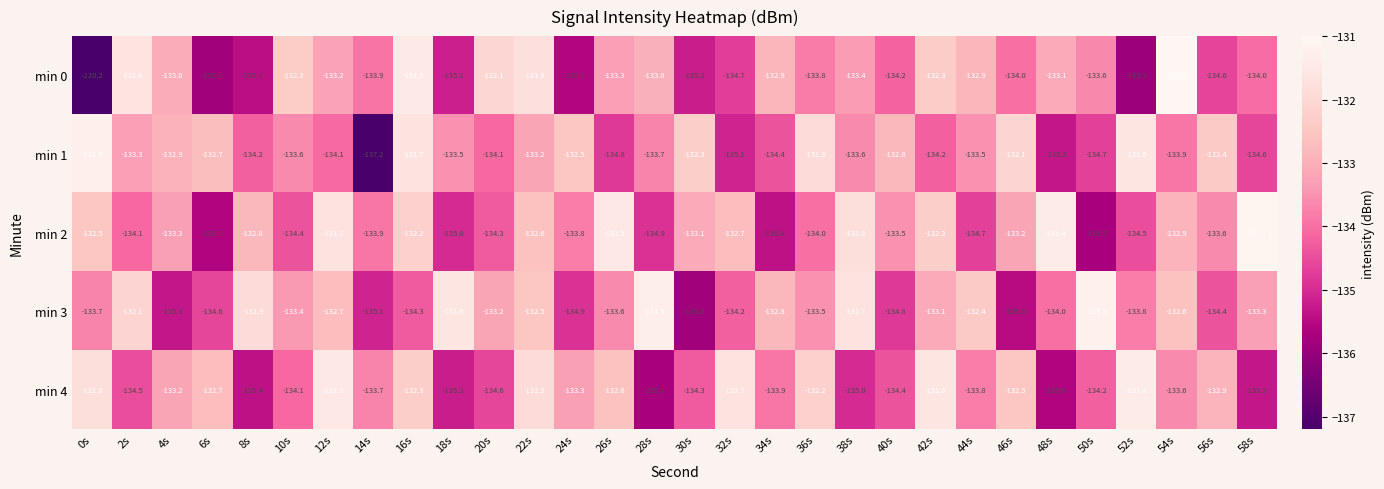

At which label is min 0 closest to -175?

52s